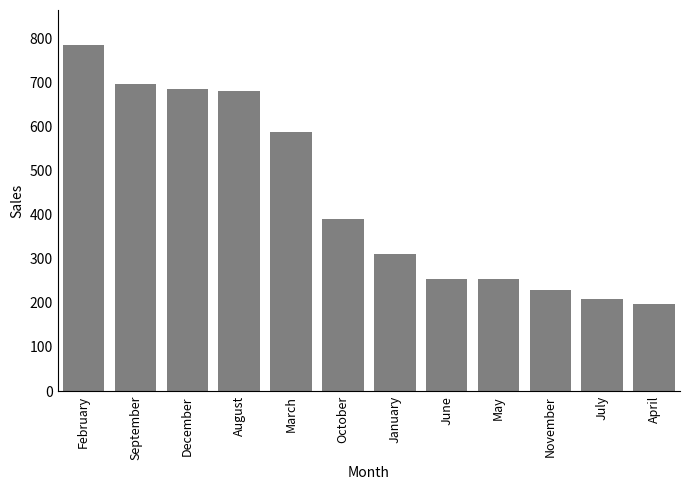

Approximately how many times larger is the value at January compared to July?

1.5